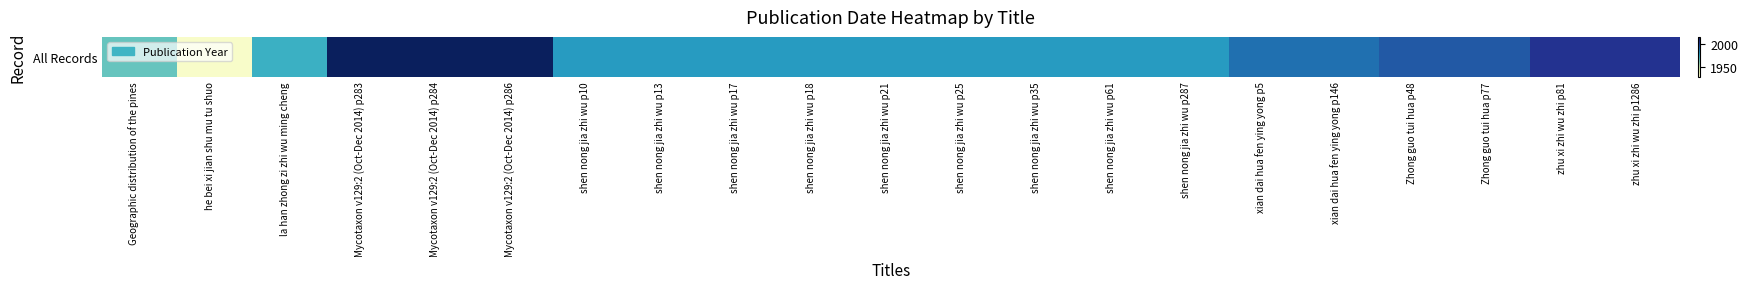

What is the change in value from la han zhong zi zhi wu ming cheng to xian dai hua fen ying yong p5?

+16